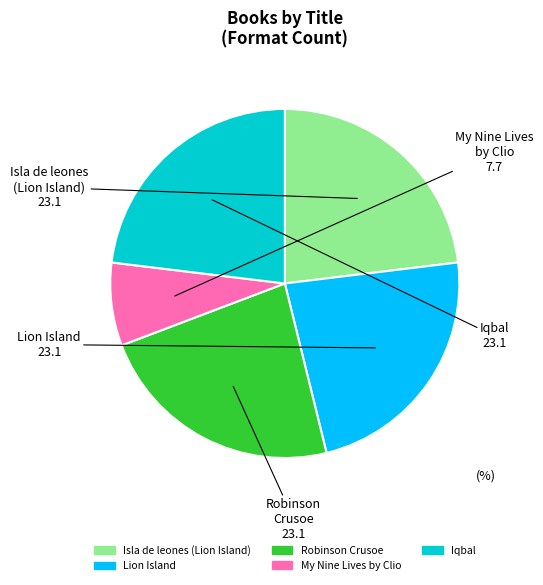

What is the ratio of the value at Isla de leones (Lion Island) to the value at My Nine Lives by Clio?

3.0